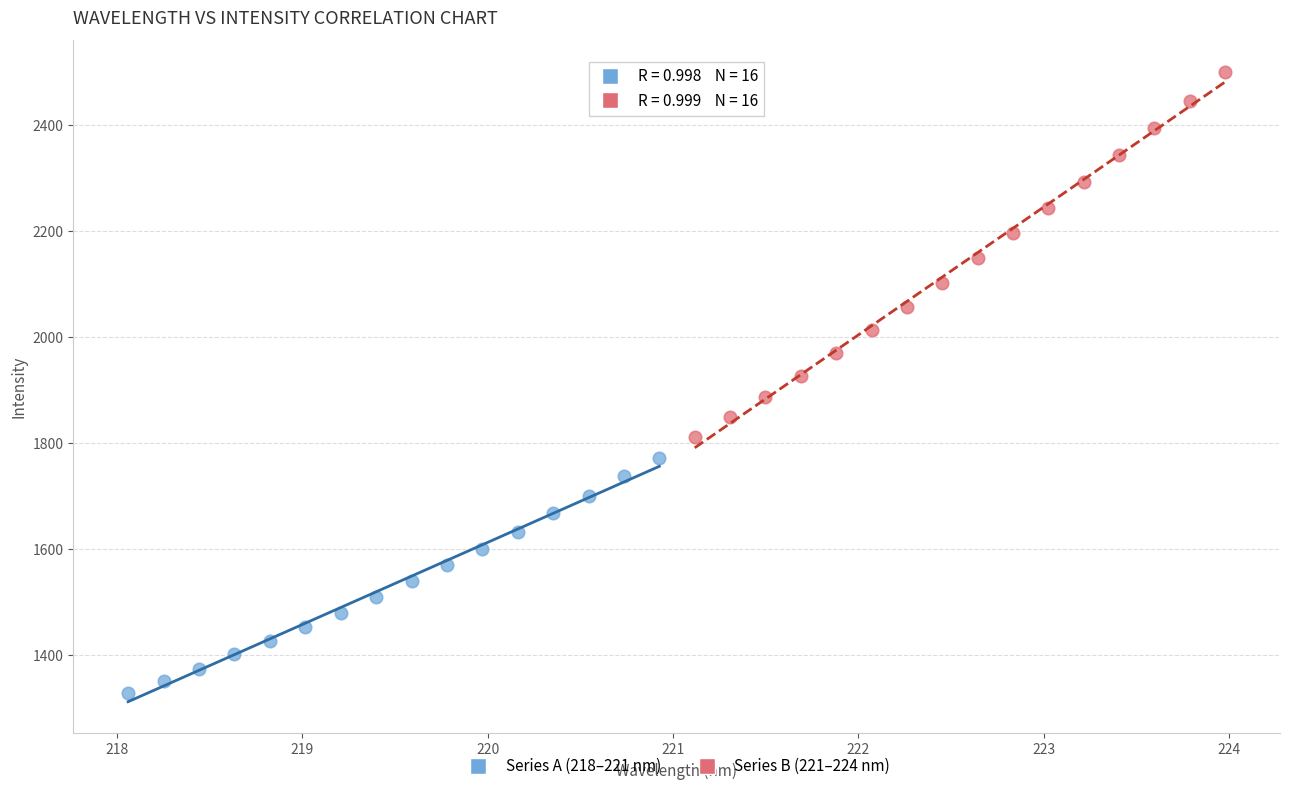

Which series contains the lowest Y value?

Series A (218–221 nm)